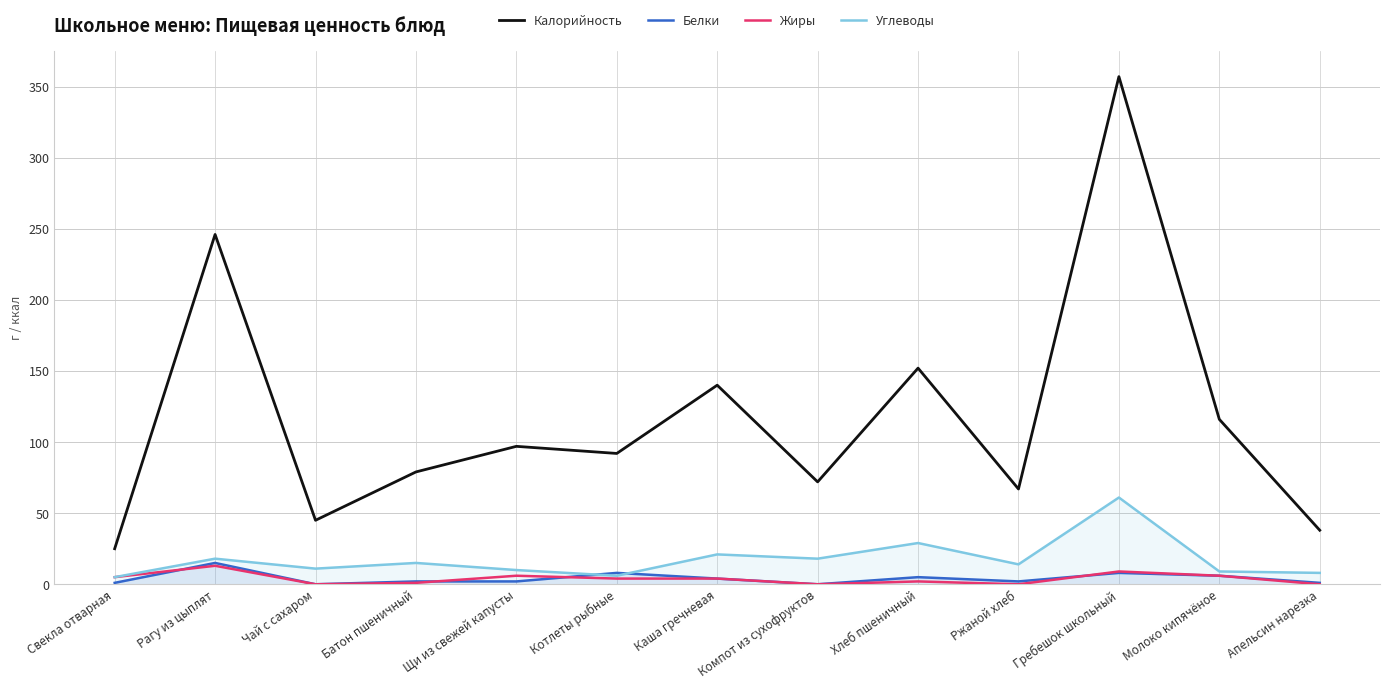

At which category is the sum across all series the highest?

Гребешок школьный